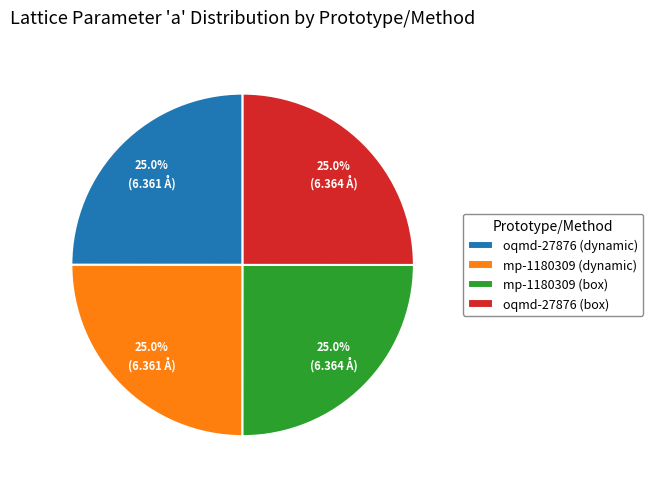

Approximately how many times larger is the value at mp-1180309 (box) compared to mp-1180309 (dynamic)?

1.0